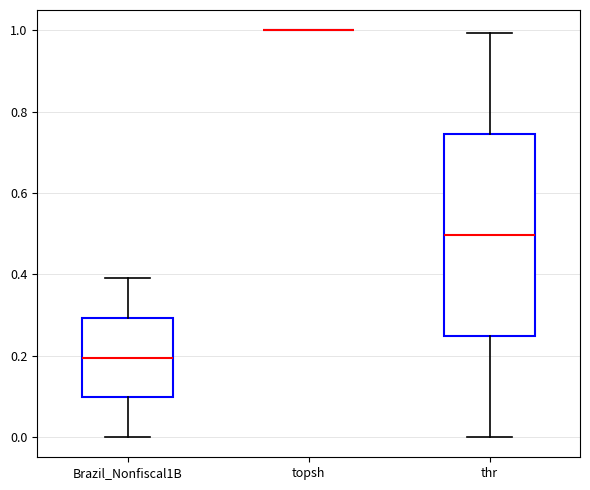

Comparing the boxes themselves (not the whiskers), which one is the tallest?

thr